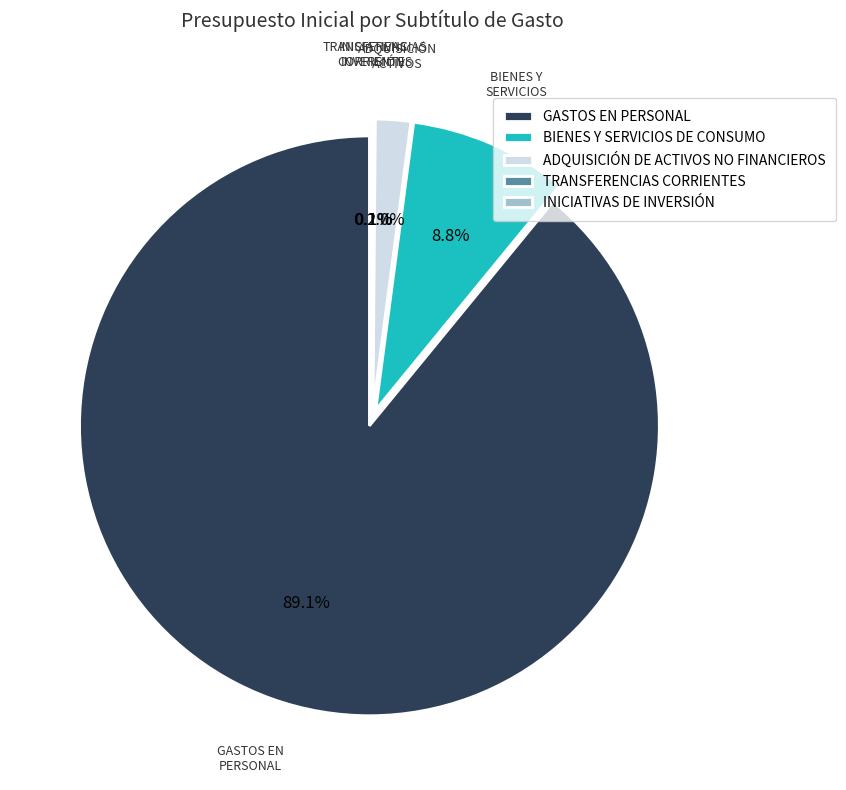

What percentage is the BIENES Y SERVICIOS DE CONSUMO slice, to the nearest percent?

9%